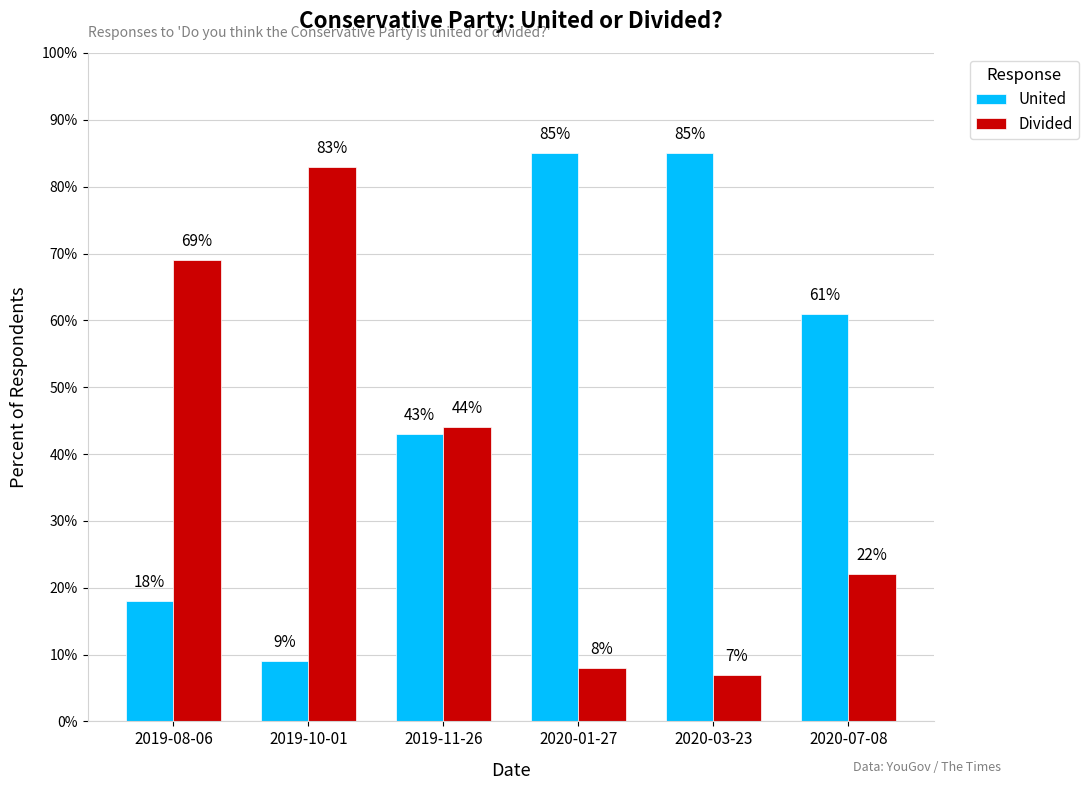

True or false: Divided has a value of 0.8 at 2019-10-01.

True